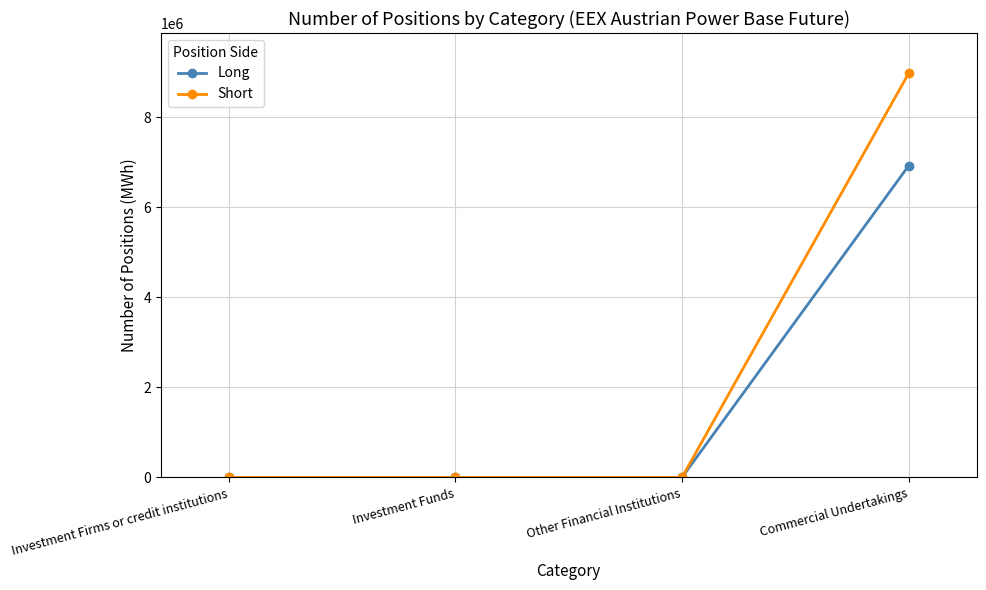

Which category has the highest value across all series?

Commercial Undertakings